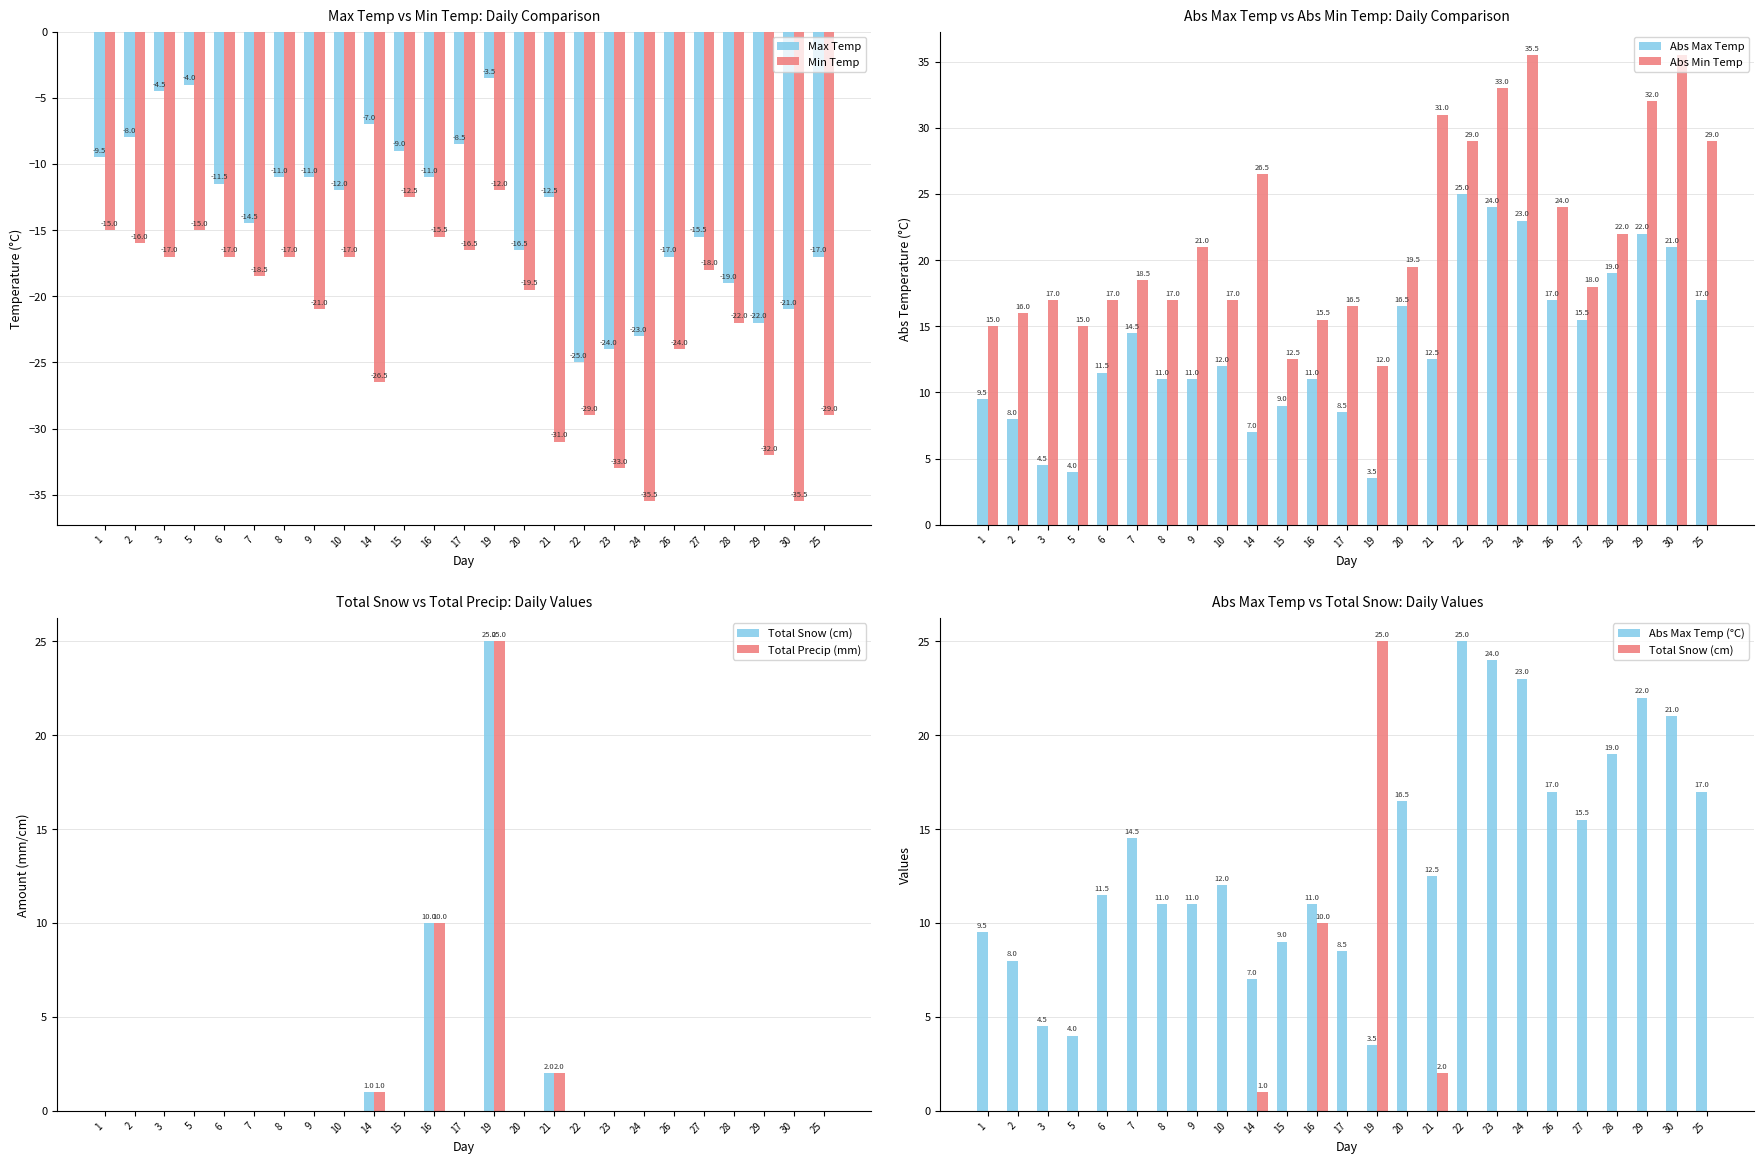

Between 8 and 24, which is larger?

8